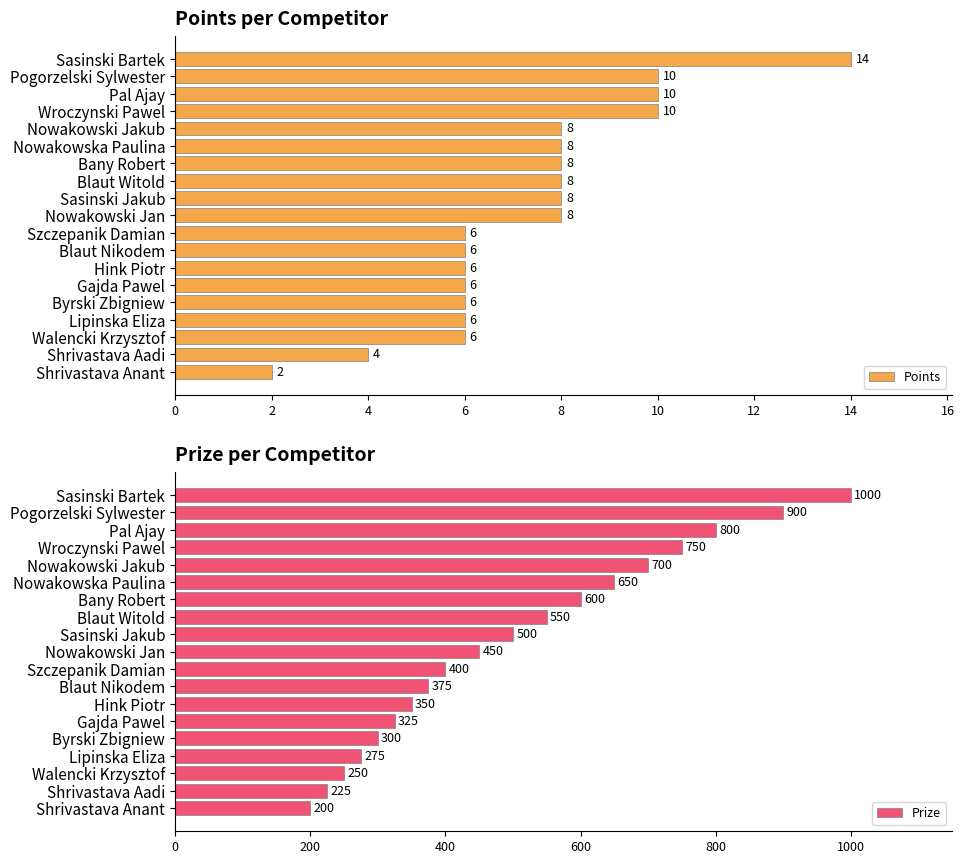

How many values in the Prize series exceed 450?

9